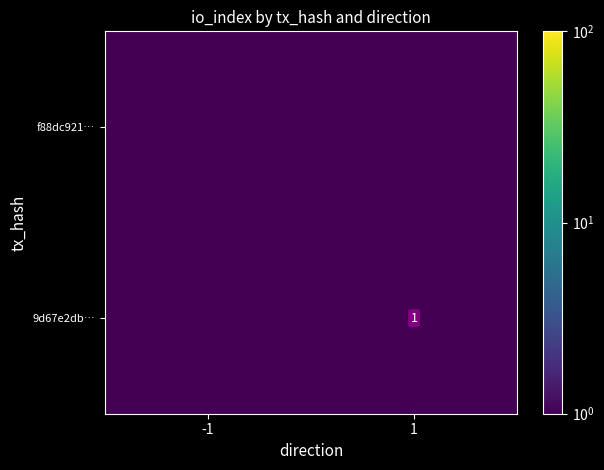

The 9d67e2db… series shows 1.0 at 1. True or false?

True